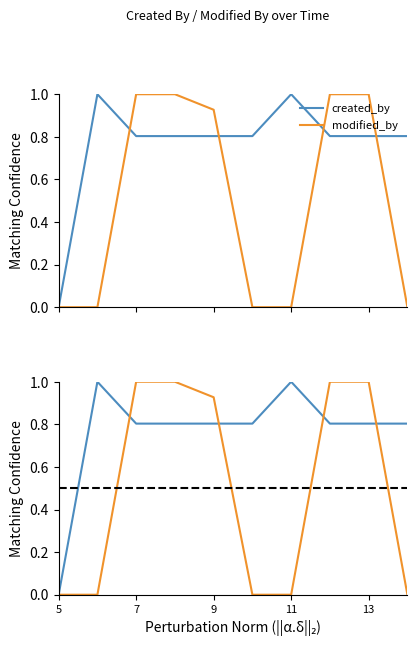

True or false: created_by has a value of 1.4 at 11.

False